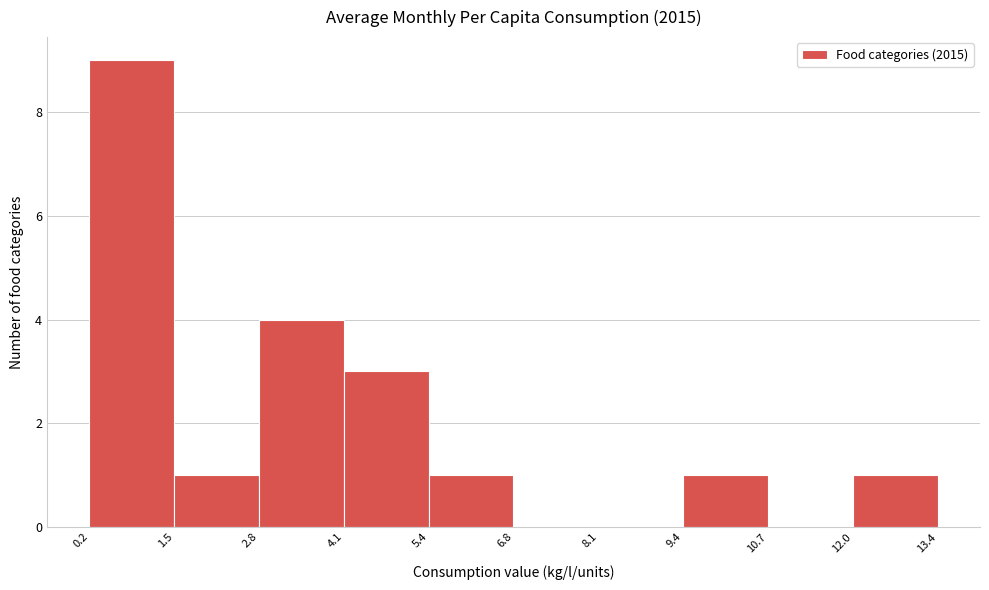

How tall is the bar that spans 4.1 to 5.4 on the x-axis? The values are not printed on the chart, so give them approximately, as read against the axis.

3